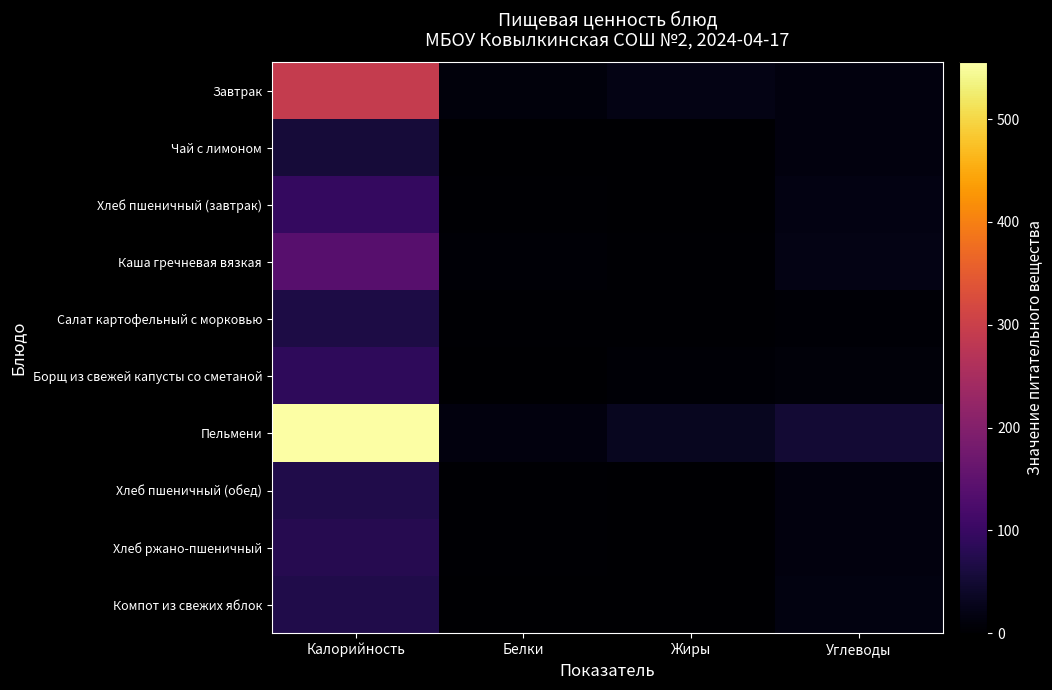

What is the difference between the highest and lowest values at Калорийность?

500.3